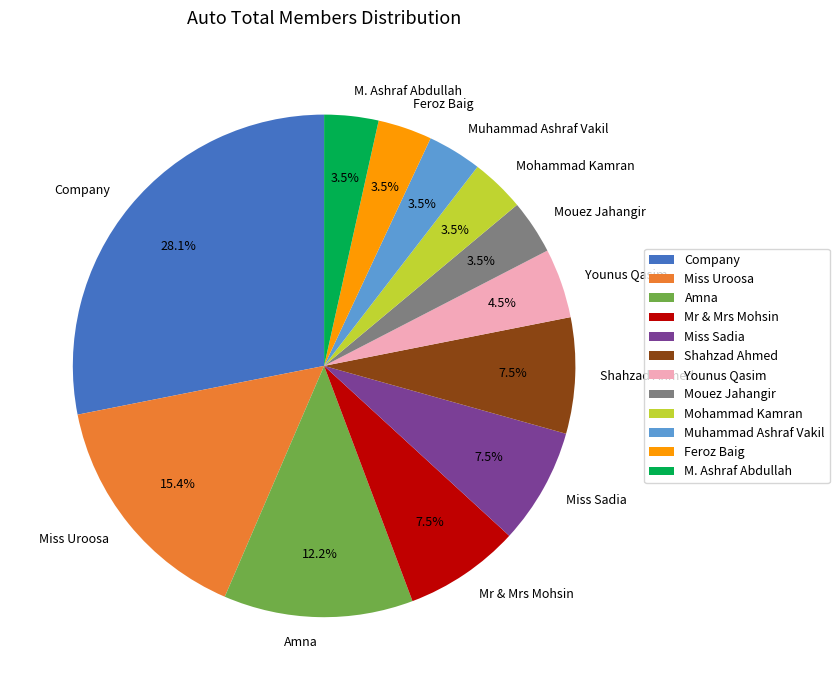

What is the ratio of the value at M. Ashraf Abdullah to the value at Shahzad Ahmed?

0.5